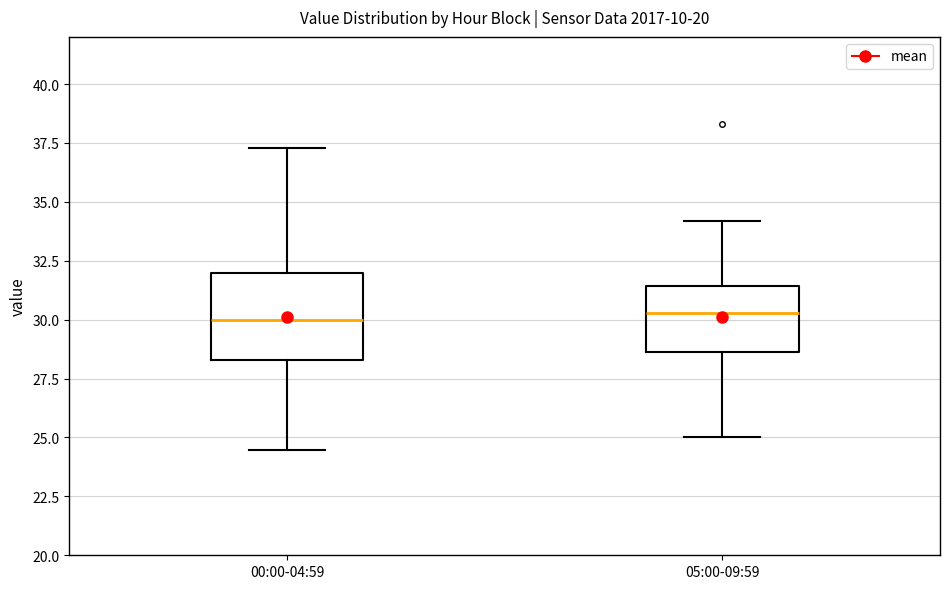

Comparing the boxes themselves (not the whiskers), which one is the tallest?

00:00-04:59